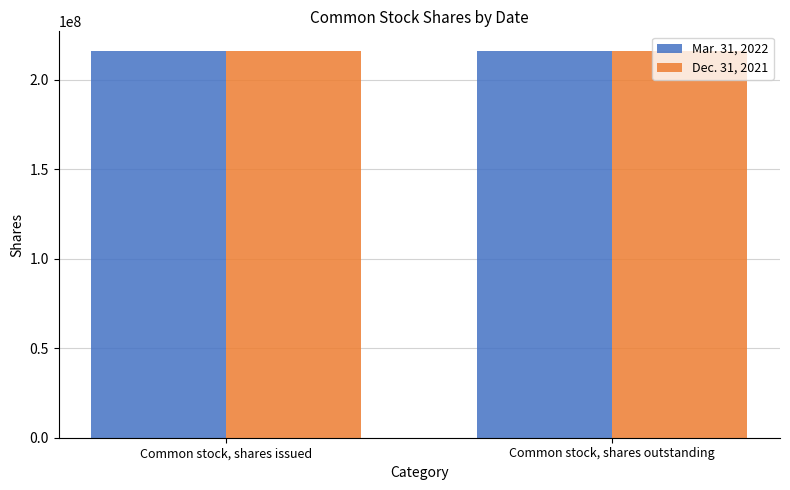

What is the label of the 2nd bar from the left?

Common stock, shares outstanding